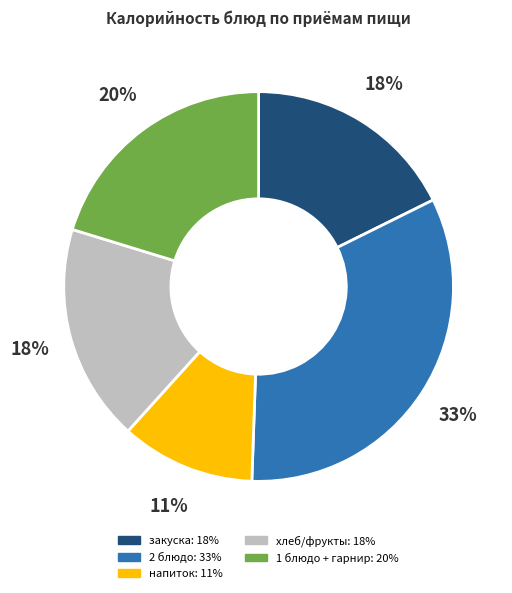

To the nearest percent, what is the average slice percentage?

20%